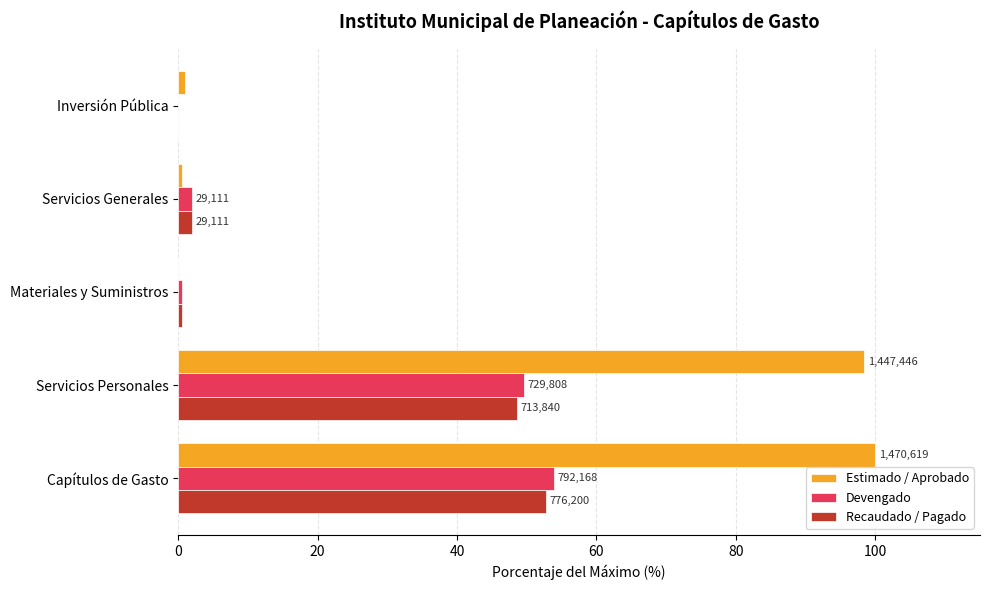

What are all the series names shown in the legend?

Estimado / Aprobado, Devengado, Recaudado / Pagado